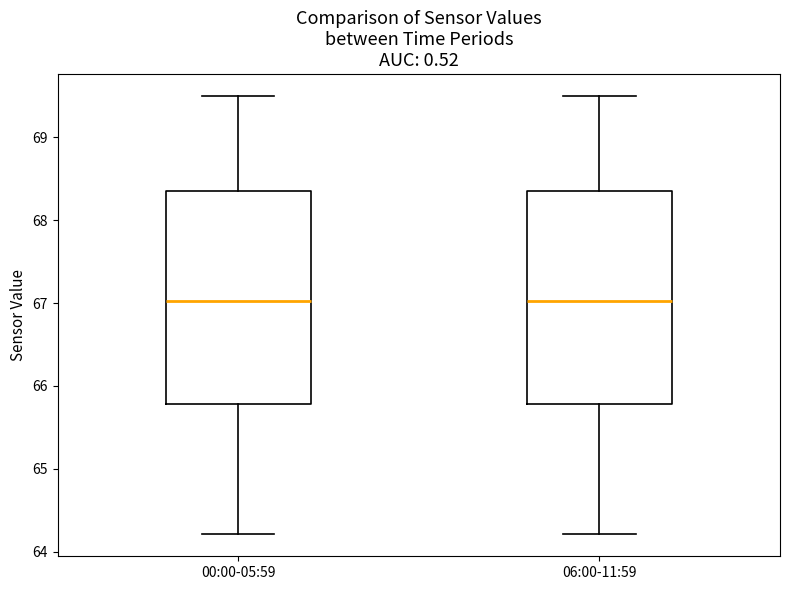

Where does the upper whisker of the box for 00:00-05:59 end on the y-axis? The values are not printed on the chart, so give them approximately, as read against the axis.

69.5